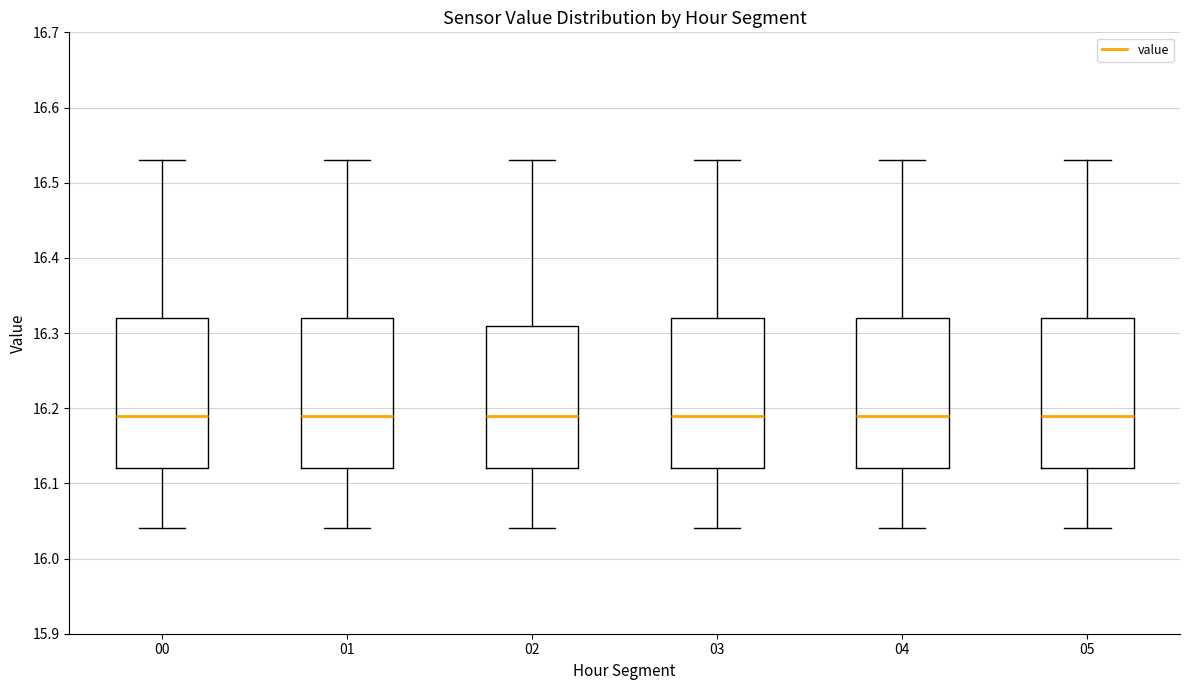

Where is the lower edge of the box at x = 01 on the y-axis? The values are not printed on the chart, so give them approximately, as read against the axis.

16.12